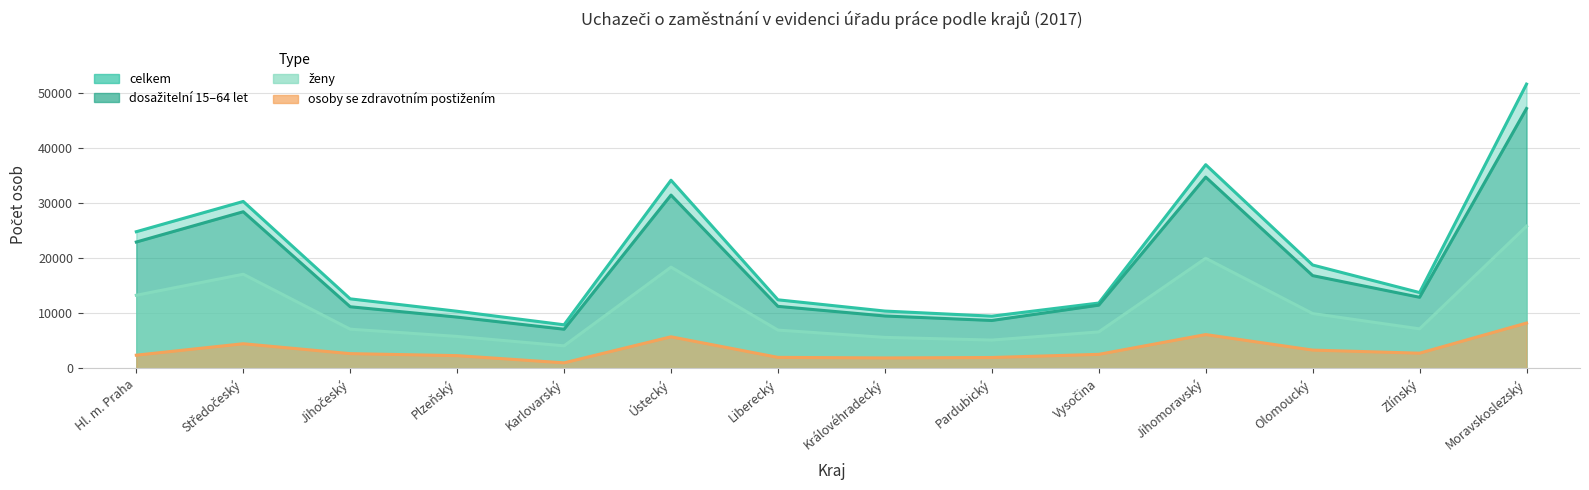

Is the value of ženy at Ústecký greater than the value of celkem at Královéhradecký?

Yes